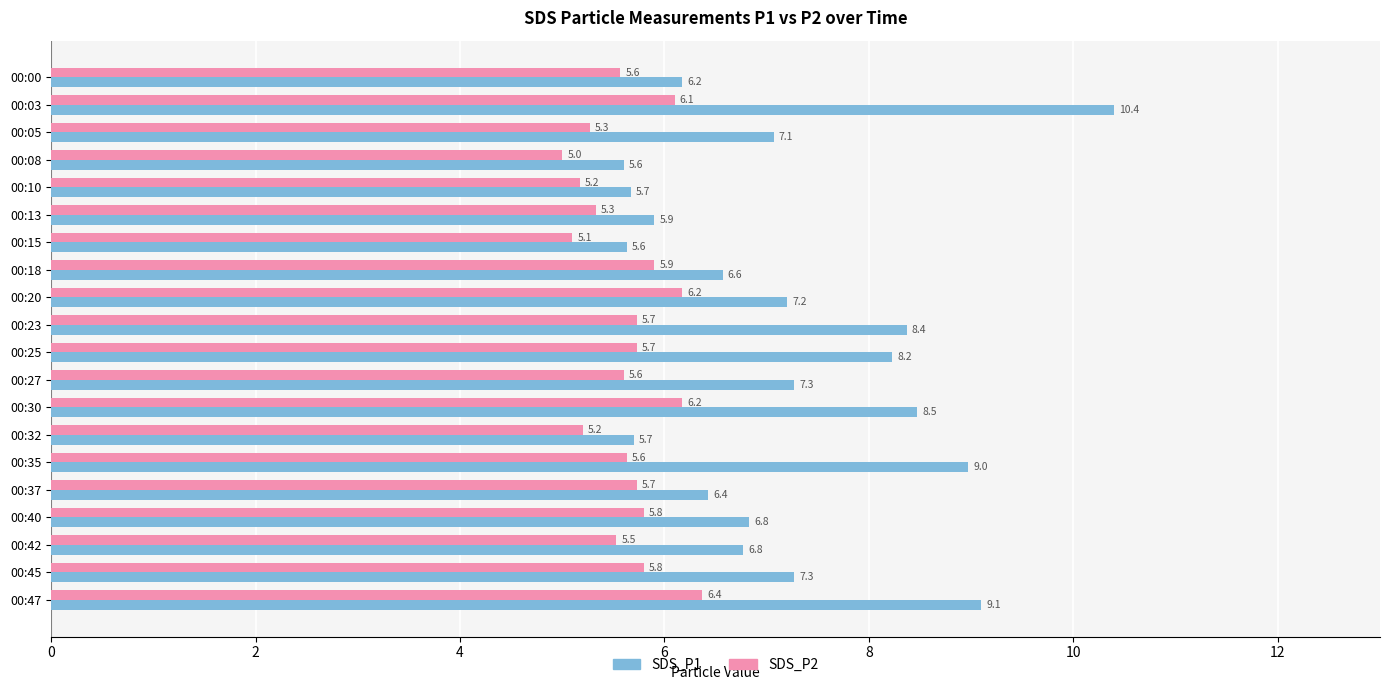

What is the sum of the SDS_P1 values at 00:15 and 00:13?

11.5